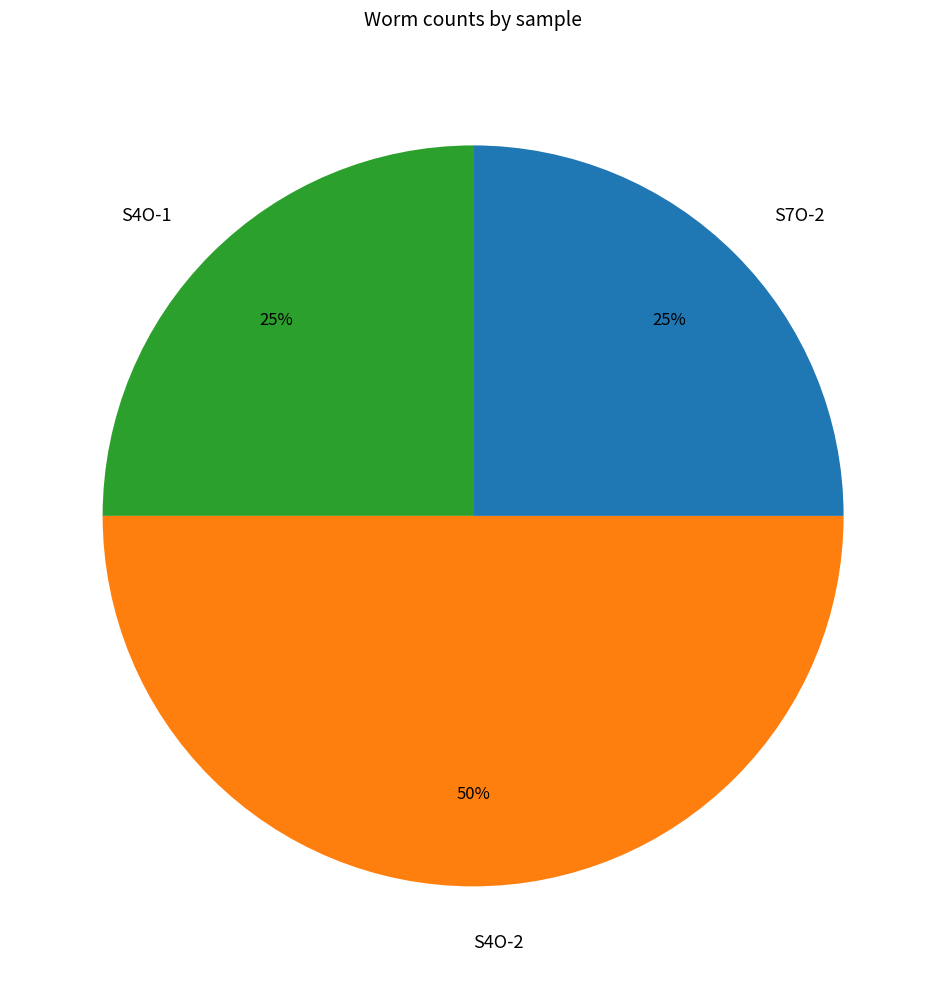

What percentage is the S7O-2 slice, to the nearest percent?

25%